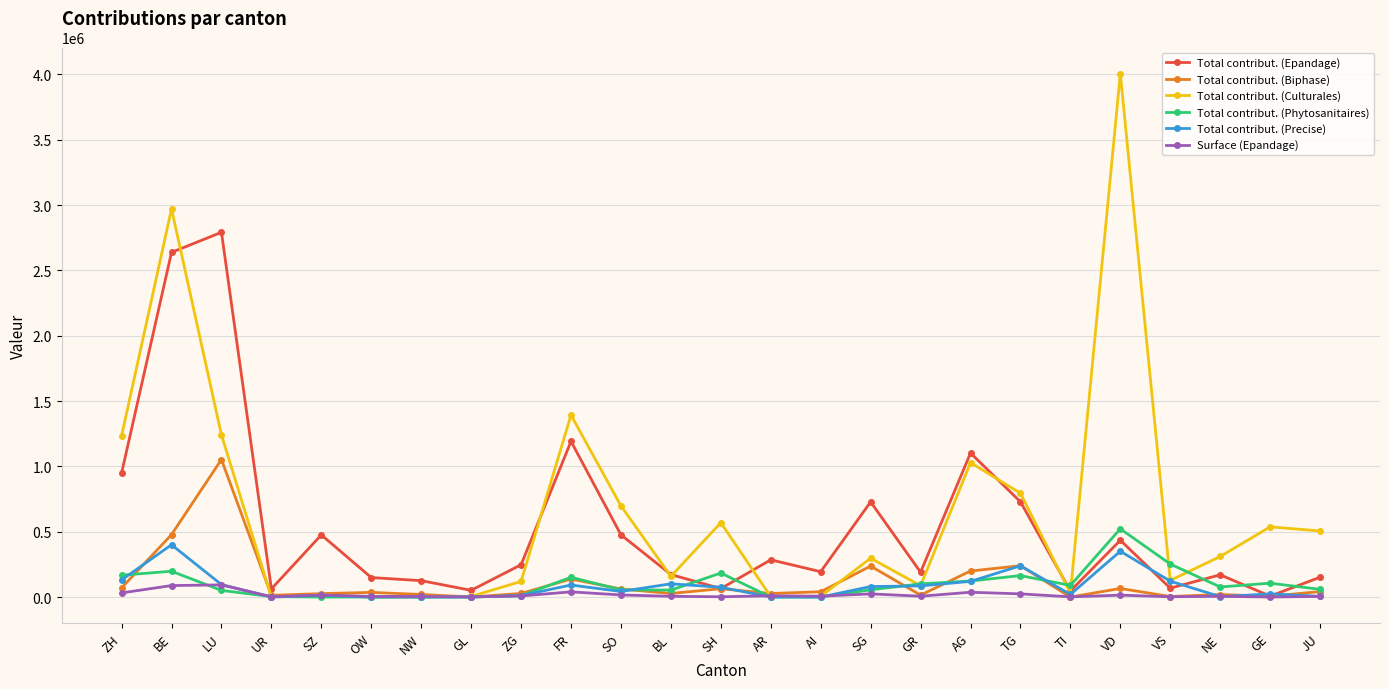

Which series has the largest total across all categories?

Total contribut. (Culturales)